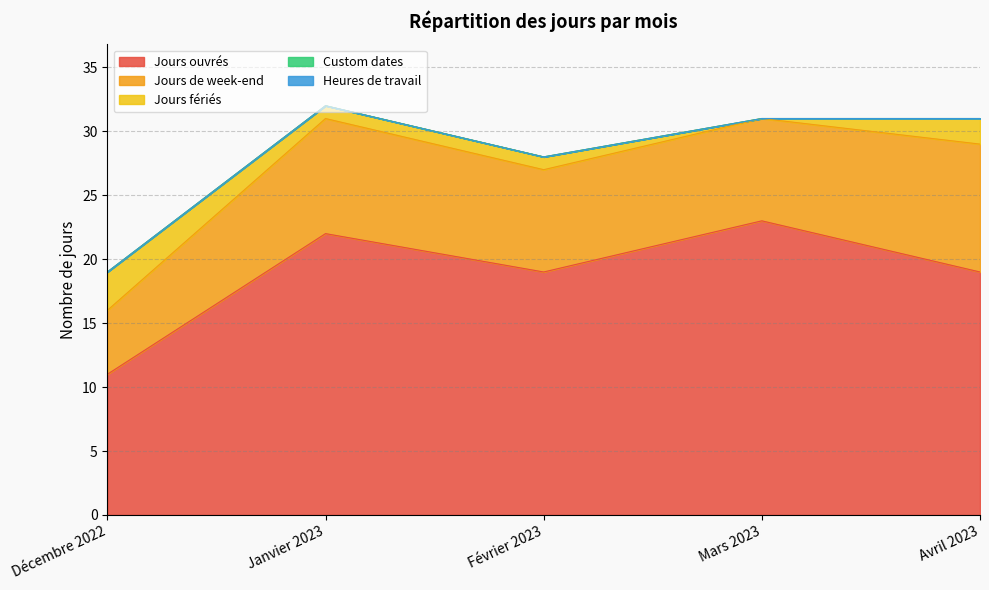

How many distinct data groups are displayed?

5